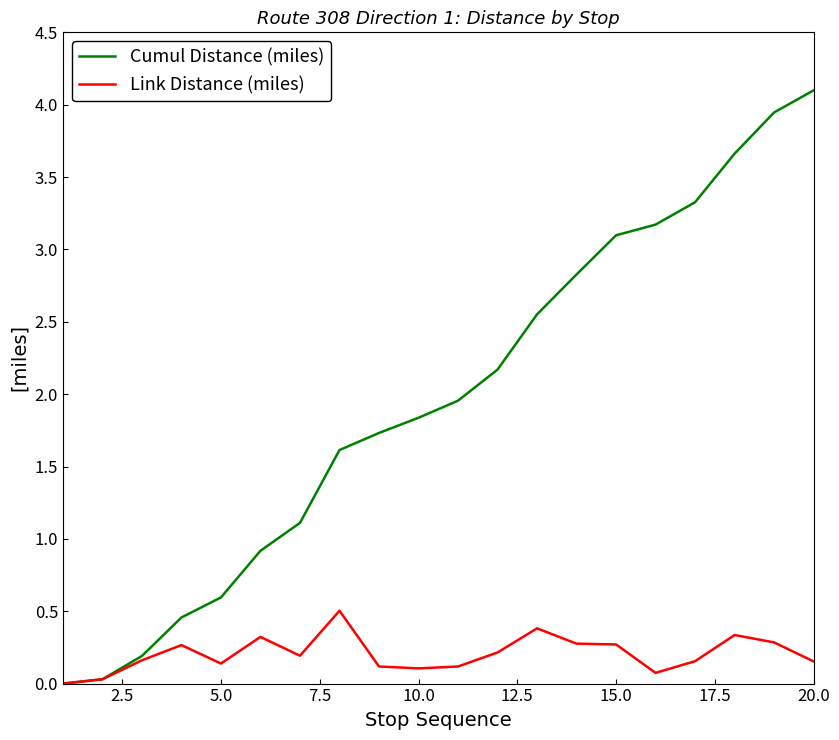

Which series has the largest total across all categories?

Cumul Distance (miles)